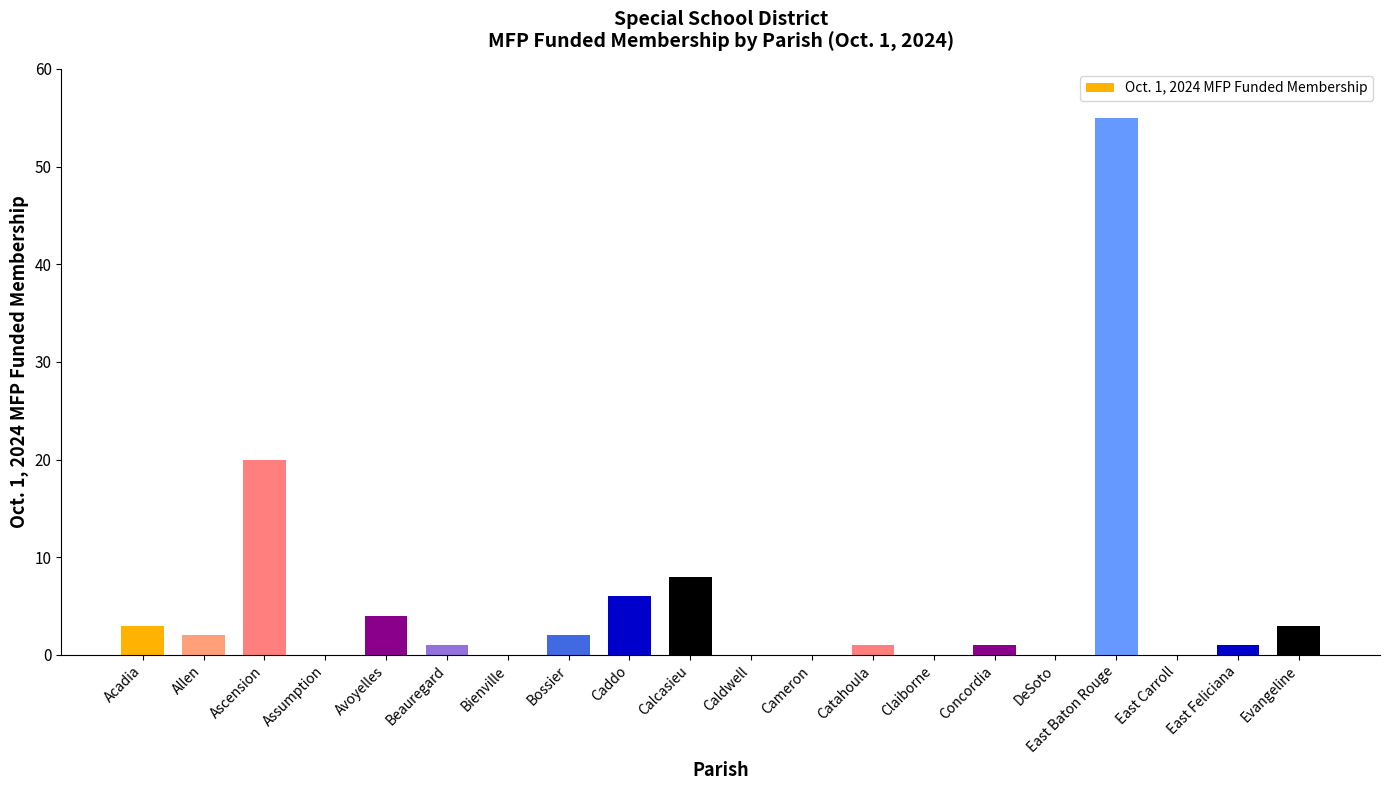

At which category does the chart reach its peak across all series?

East Baton Rouge